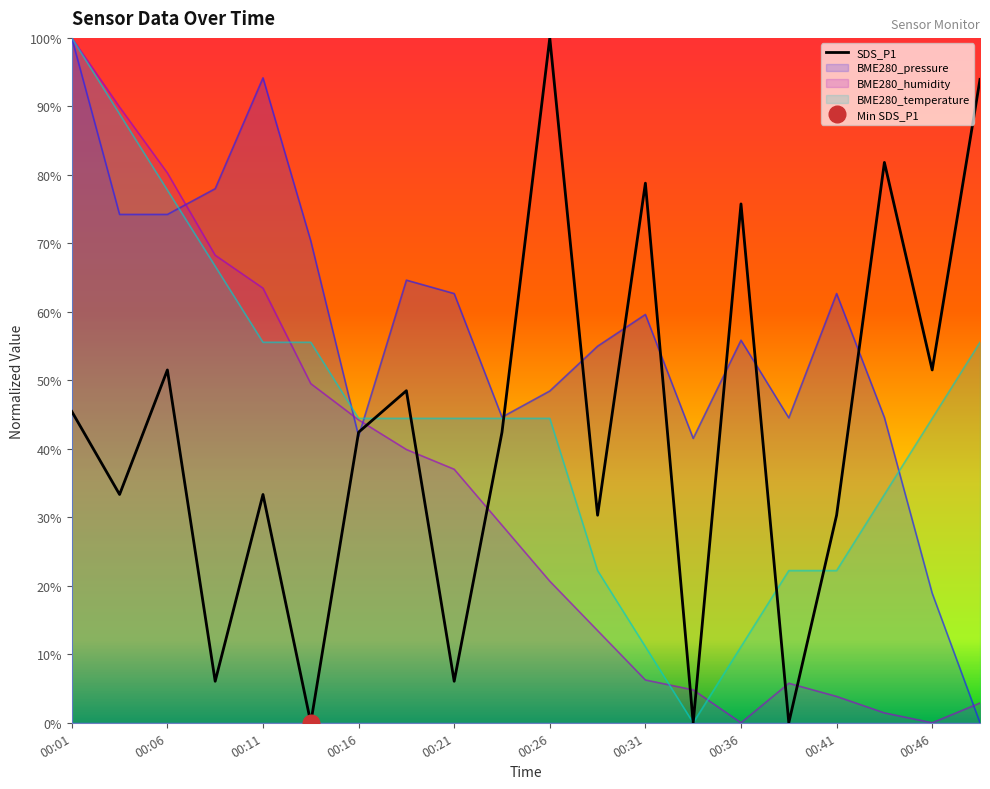

True or false: BME280_pressure has a value of 0.4 at 00:16.

True